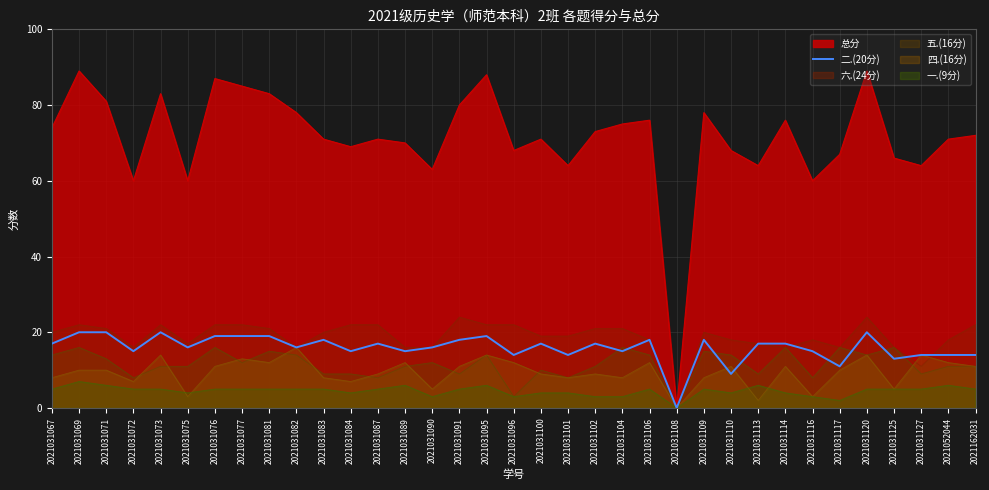

At which category does the chart reach its minimum across all series?

2021031108